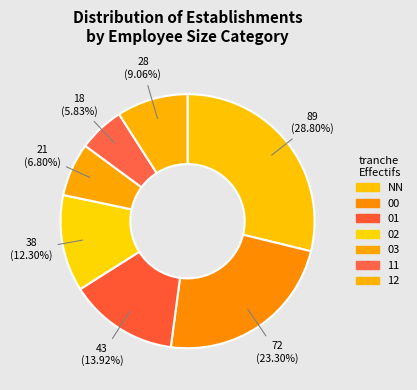

How many segments does this pie chart have?

7